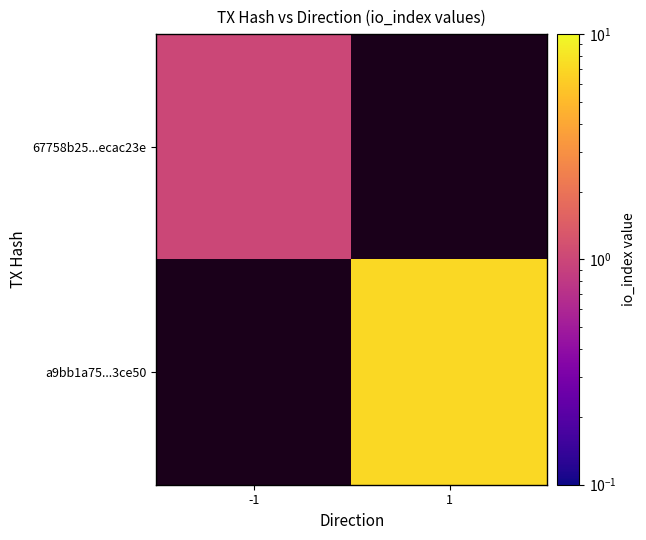

What is the highest value of the 67758b25...ecac23e series?

1.0